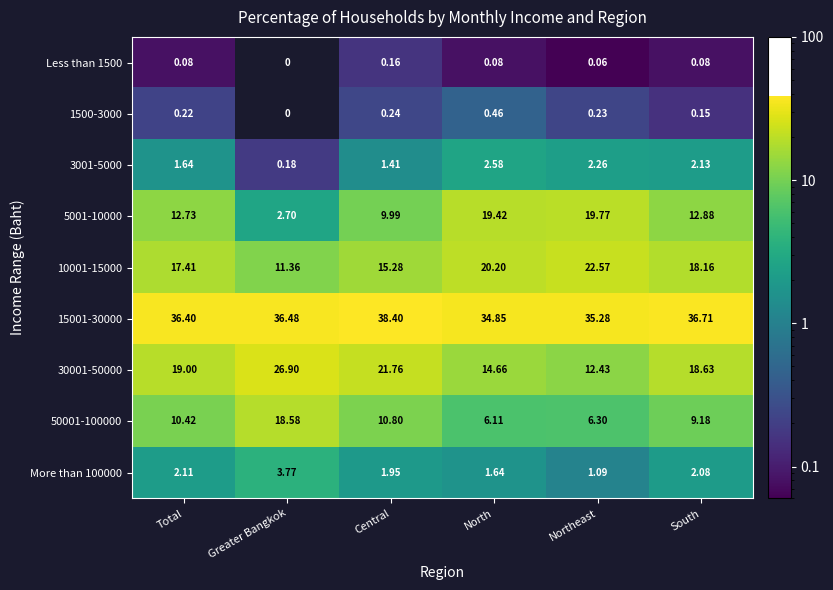

Which series has the largest total across all categories?

15001-30000